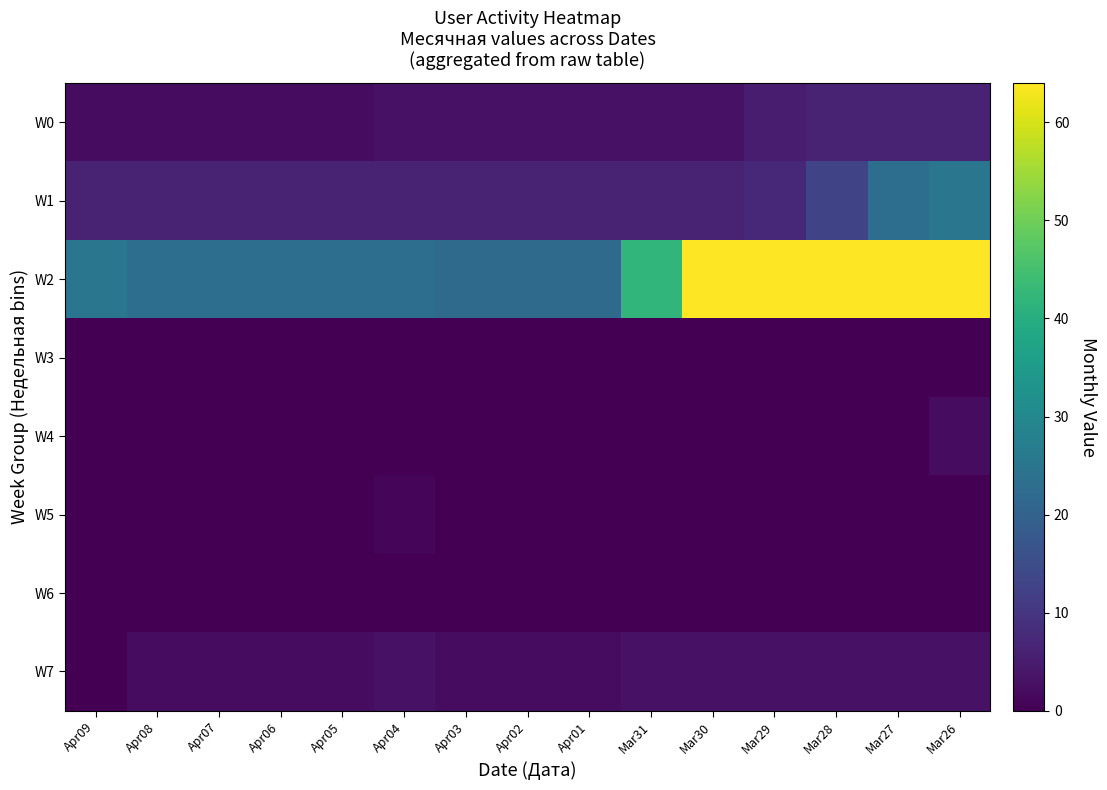

Reading left to right, list all the values displayed in this chart.

W0: Apr09=2	Apr08=2	Apr07=2	Apr06=2	Apr05=2	Apr04=3	Apr03=3	Apr02=3	Apr01=3	Mar31=3	Mar30=3	Mar29=5	Mar28=6	Mar27=6	Mar26=6
W1: Apr09=6	Apr08=6	Apr07=6	Apr06=6	Apr05=6	Apr04=6	Apr03=6	Apr02=6	Apr01=6	Mar31=6	Mar30=6	Mar29=7	Mar28=13	Mar27=23	Mar26=25
W2: Apr09=25	Apr08=23	Apr07=23	Apr06=23	Apr05=23	Apr04=23	Apr03=22	Apr02=22	Apr01=22	Mar31=42	Mar30=64	Mar29=64	Mar28=64	Mar27=64	Mar26=64
W3: Apr09=0	Apr08=0	Apr07=0	Apr06=0	Apr05=0	Apr04=0	Apr03=0	Apr02=0	Apr01=0	Mar31=0	Mar30=0	Mar29=0	Mar28=0	Mar27=0	Mar26=0
W4: Apr09=0	Apr08=0	Apr07=0	Apr06=0	Apr05=0	Apr04=0	Apr03=0	Apr02=0	Apr01=0	Mar31=0	Mar30=0	Mar29=0	Mar28=0	Mar27=0	Mar26=2
W5: Apr09=0	Apr08=0	Apr07=0	Apr06=0	Apr05=0	Apr04=1	Apr03=0	Apr02=0	Apr01=0	Mar31=0	Mar30=0	Mar29=0	Mar28=0	Mar27=0	Mar26=0
W6: Apr09=0	Apr08=0	Apr07=0	Apr06=0	Apr05=0	Apr04=0	Apr03=0	Apr02=0	Apr01=0	Mar31=0	Mar30=0	Mar29=0	Mar28=0	Mar27=0	Mar26=0
W7: Apr09=0	Apr08=2	Apr07=2	Apr06=2	Apr05=2	Apr04=3	Apr03=2	Apr02=2	Apr01=2	Mar31=3	Mar30=3	Mar29=3	Mar28=3	Mar27=3	Mar26=3